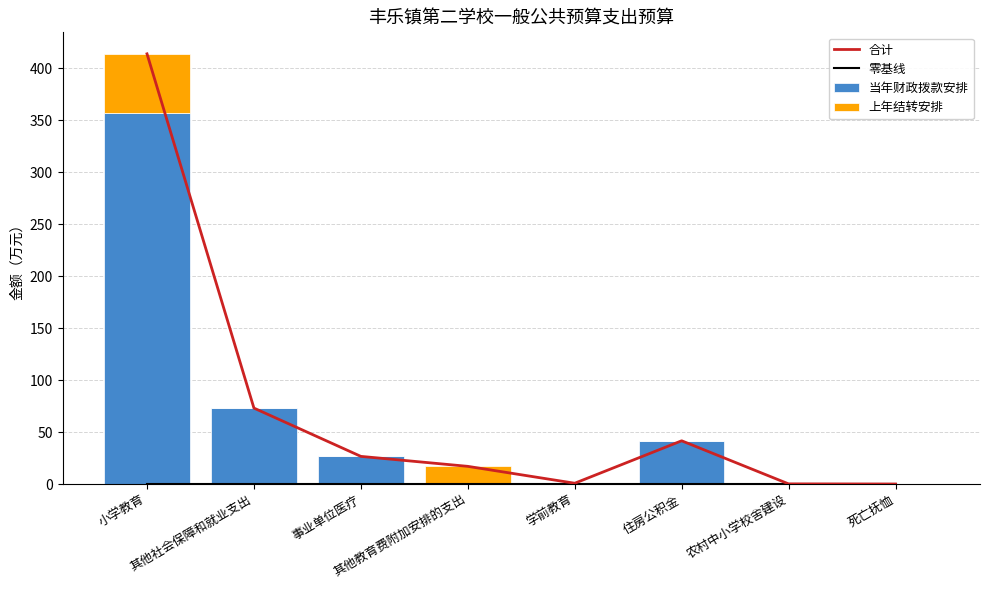

Rank the series at 农村中小学校舍建设 from lowest to highest value.

零基线, 当年财政拨款安排, 上年结转安排, 合计